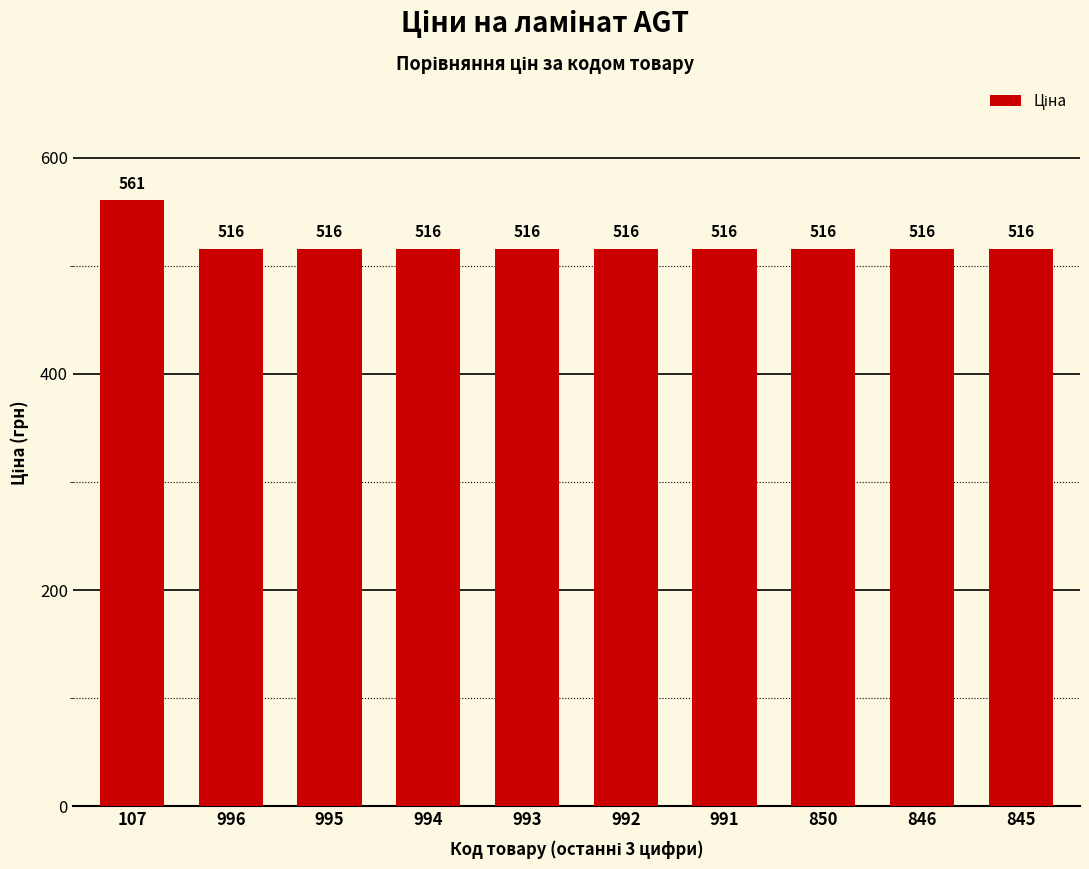

What is the label of the 7th bar from the left?

991